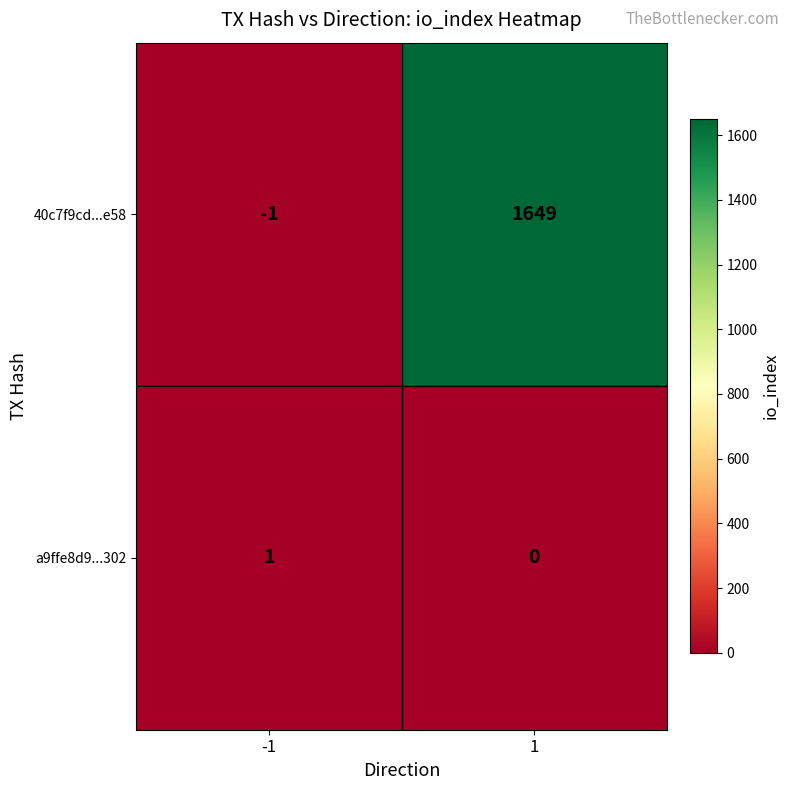

How many distinct data groups are displayed?

2